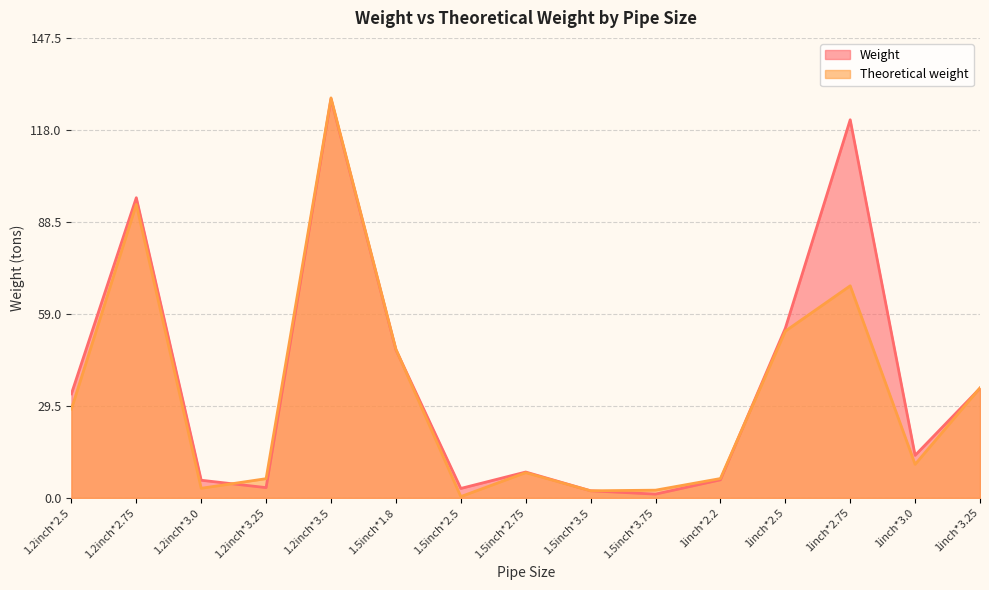

Which series changed the most between 1.2inch*2.75 and 1.5inch*3.5?

Weight